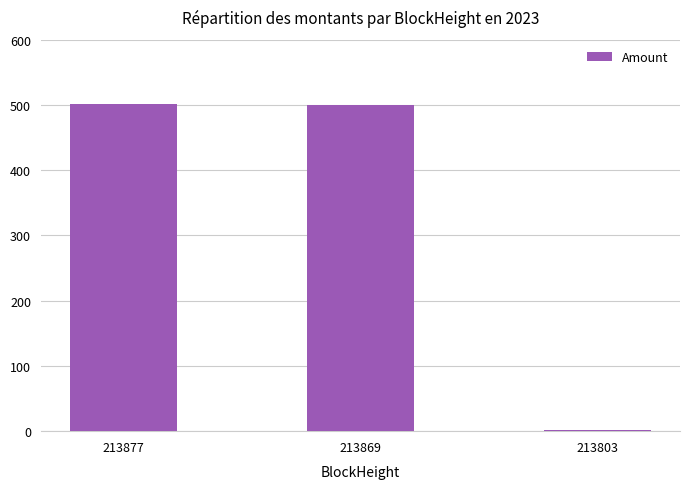

Which category has the lowest value across all series?

213803